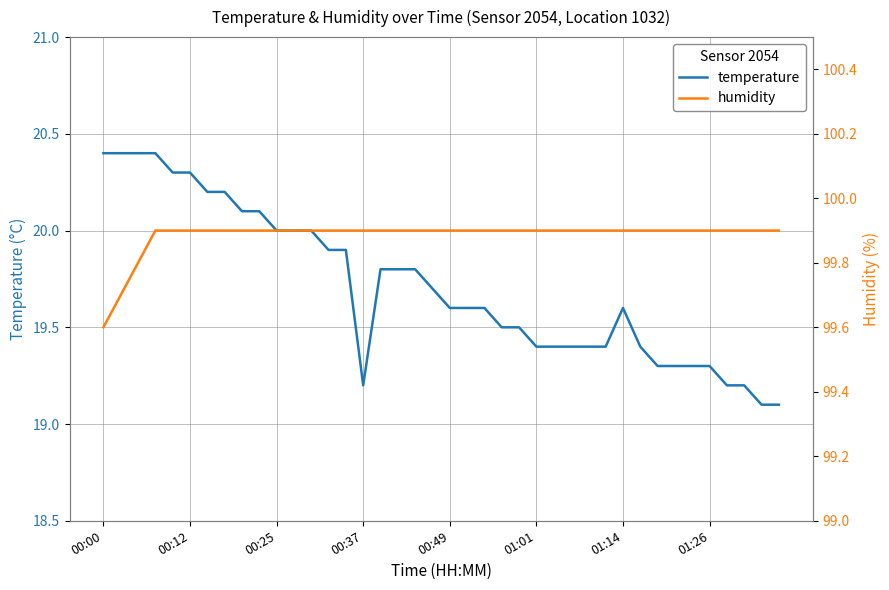

What is the maximum value for temperature?

20.4